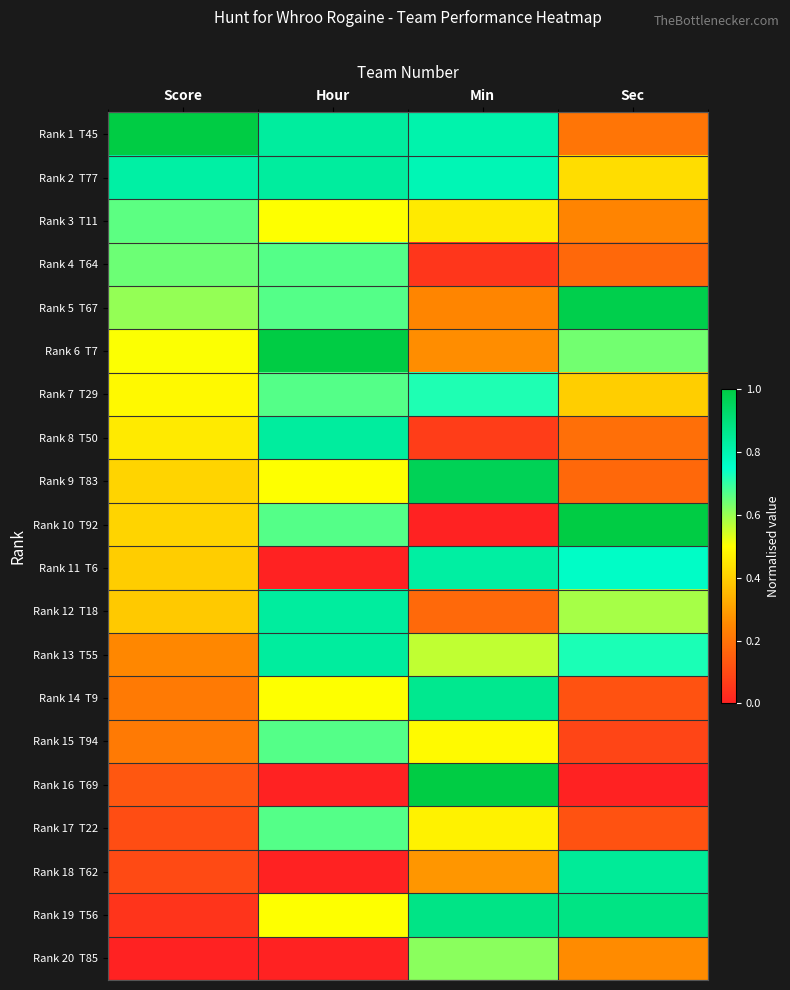

At how many categories does at least one series exceed 0?

4